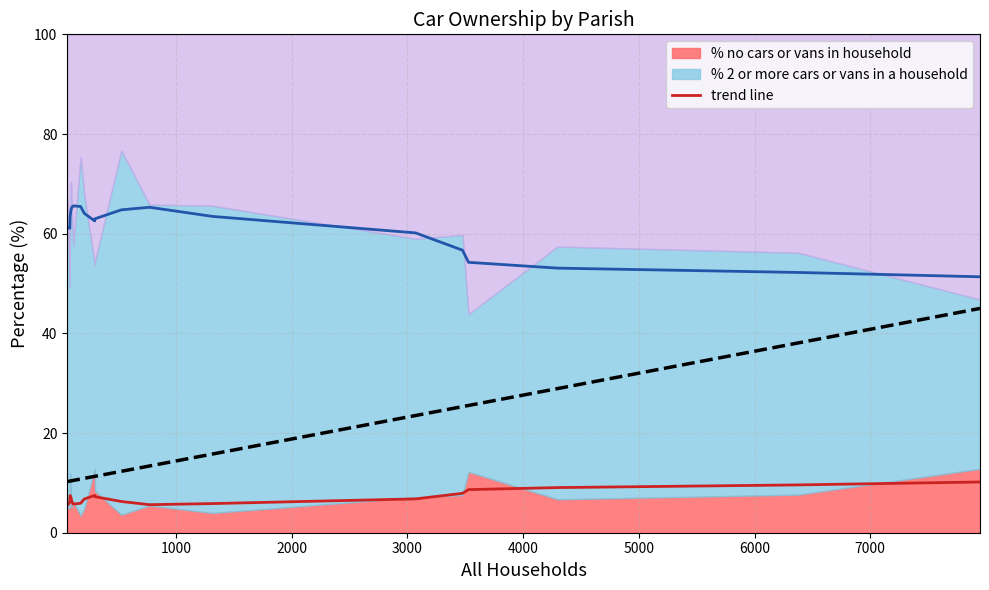

What is the maximum value for trend line?

45.0